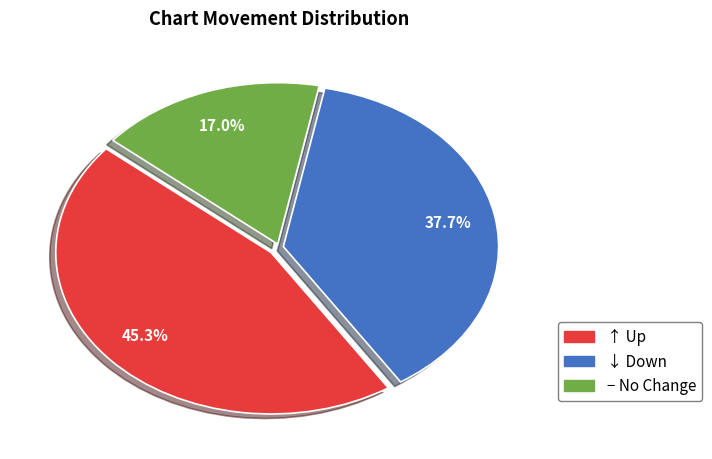

Does any single category account for the majority?

No